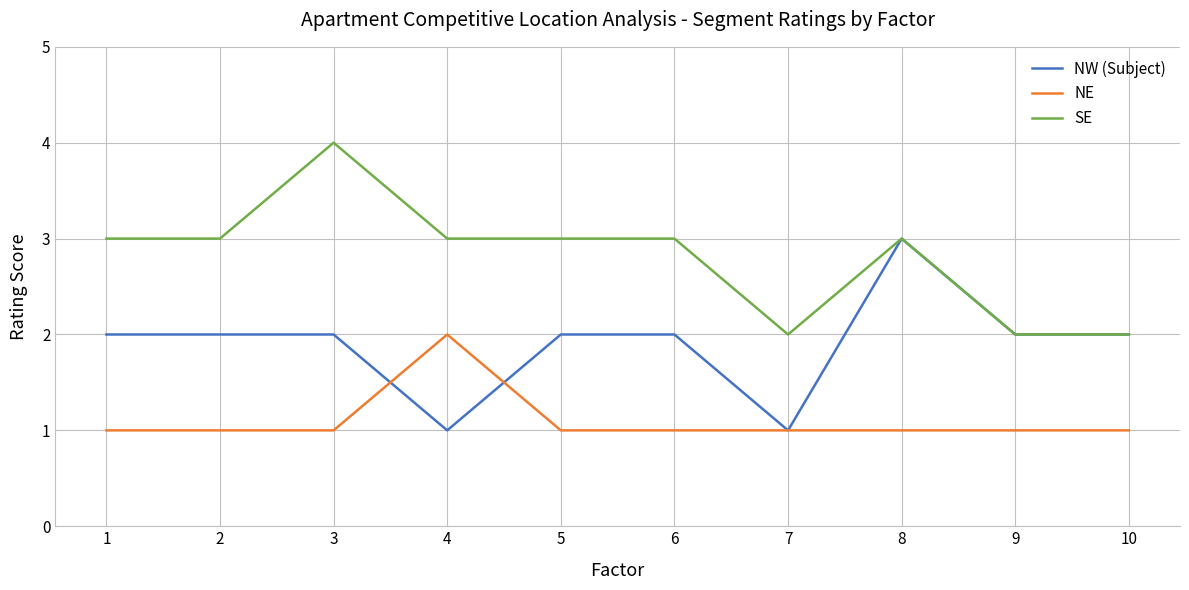

Rank the series by their maximum value, from lowest to highest.

NE, NW (Subject), SE